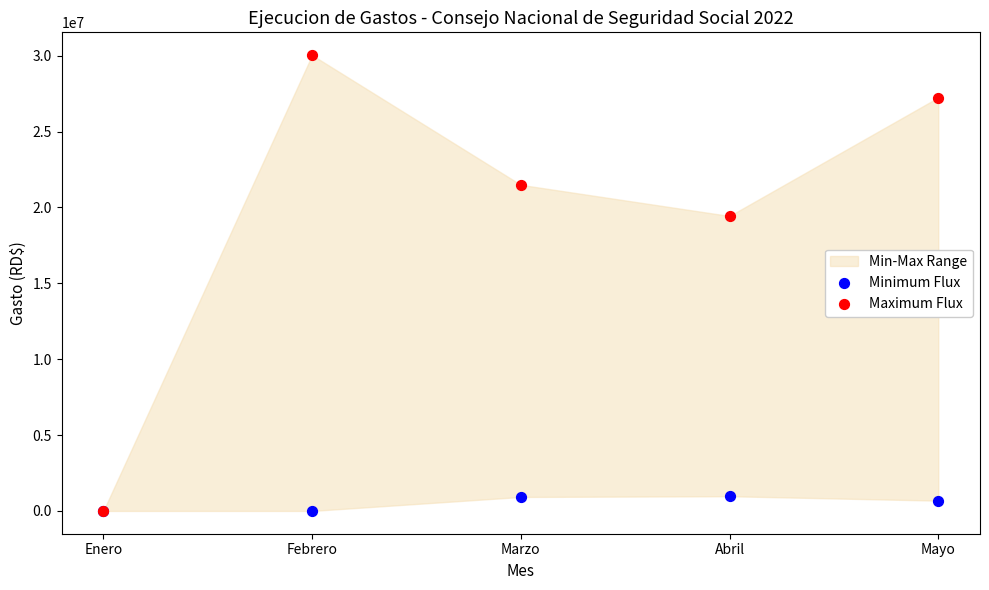

Across all series, what Y value is closest to 15021134?

19440070.1